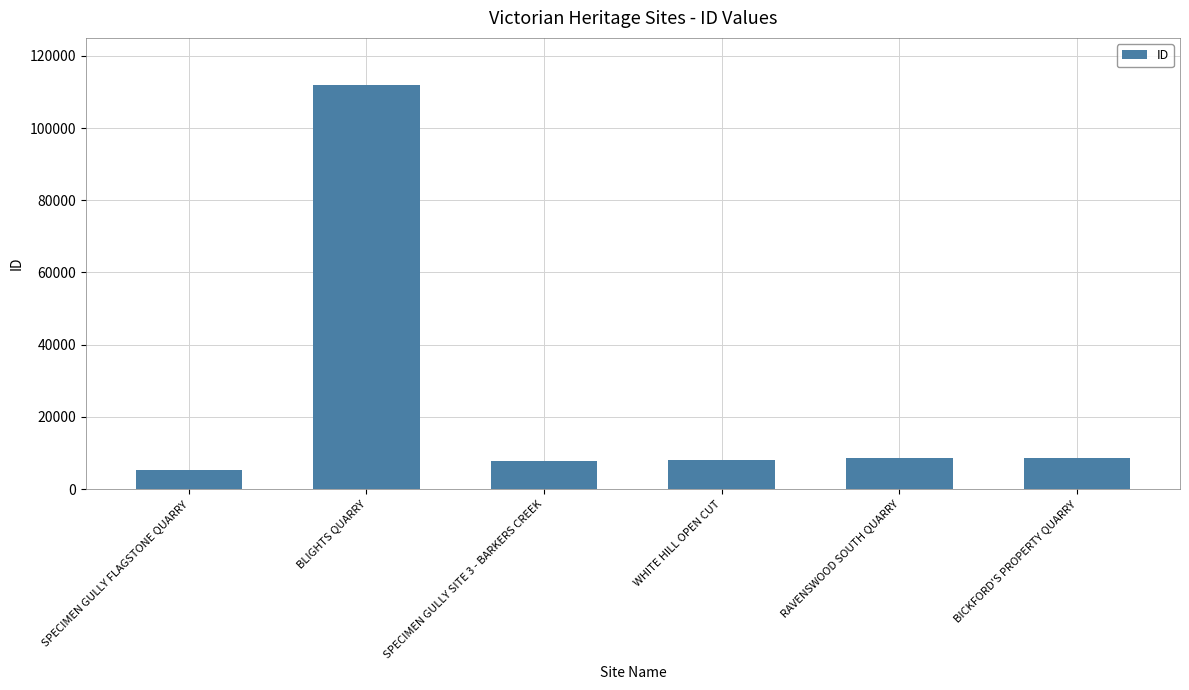

How many bars are there in total?

6